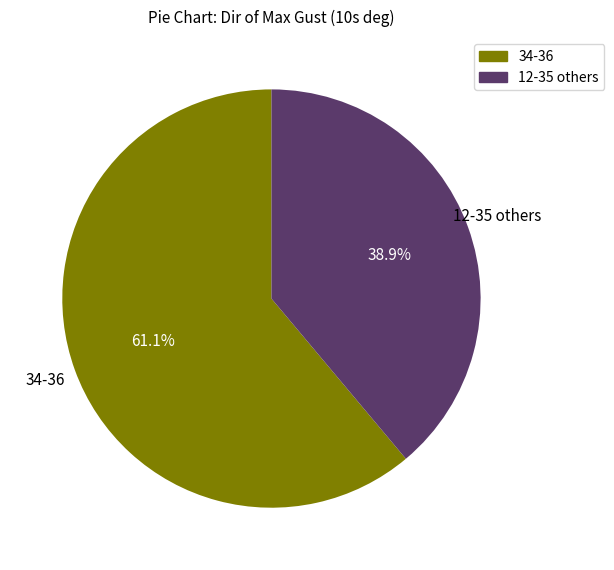

How many segments does this pie chart have?

2